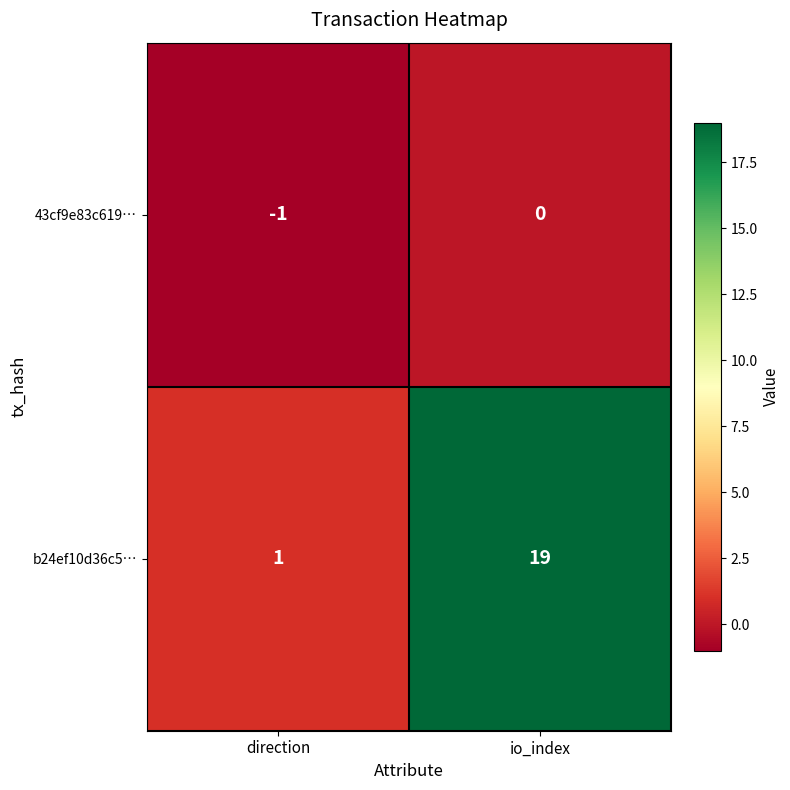

At which label is b24ef10d36c5… closest to 10?

direction